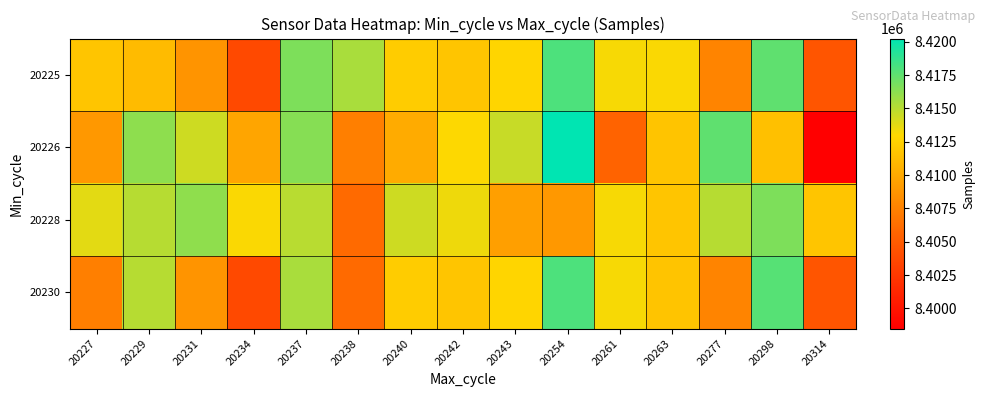

At which category does the chart reach its minimum across all series?

20314